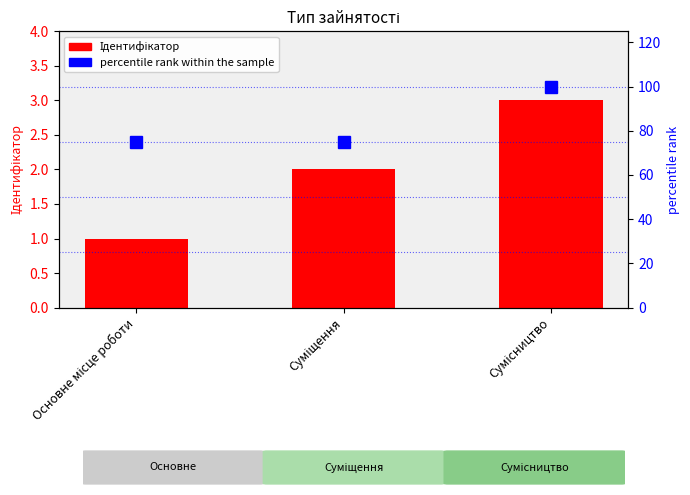

True or false: percentile rank within the sample has a value of 100 at Суміщення.

False